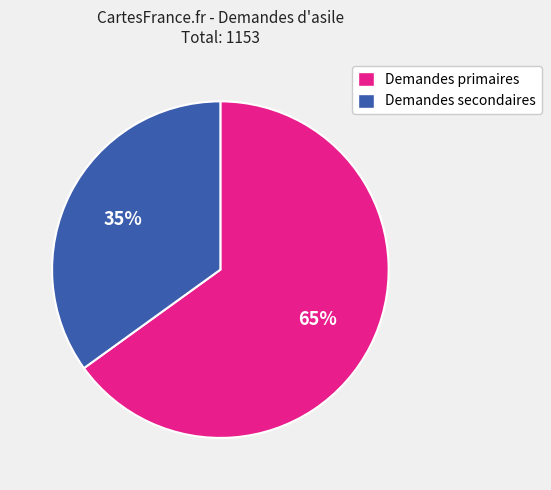

Do Demandes secondaires and Demandes primaires together represent more than half of the pie?

Yes